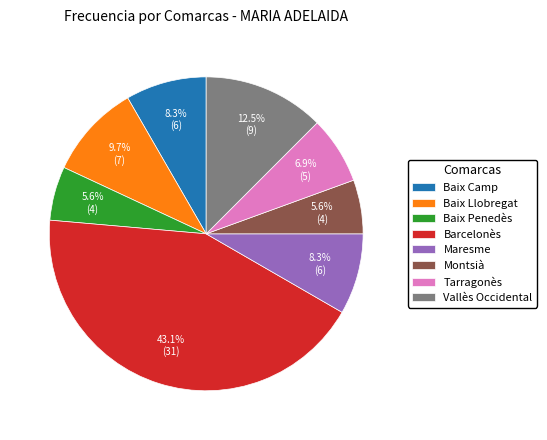

Does any single category account for the majority?

No